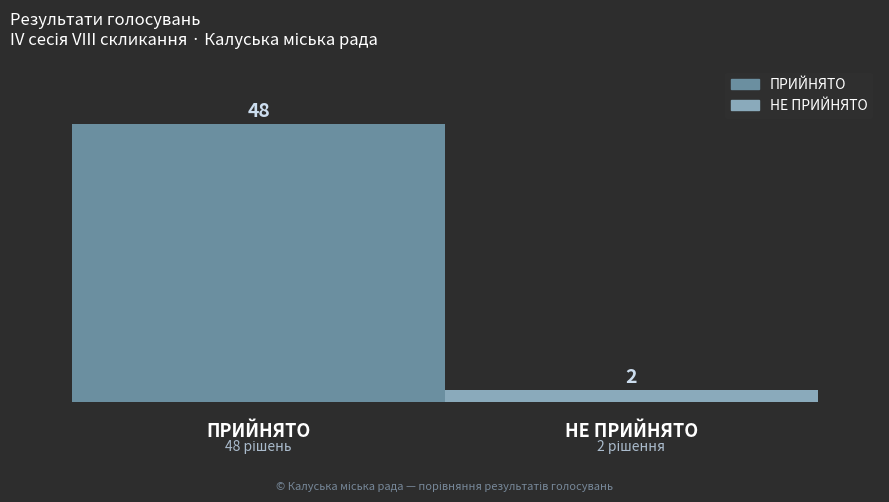

What is the maximum value for ПРИЙНЯТО?

48